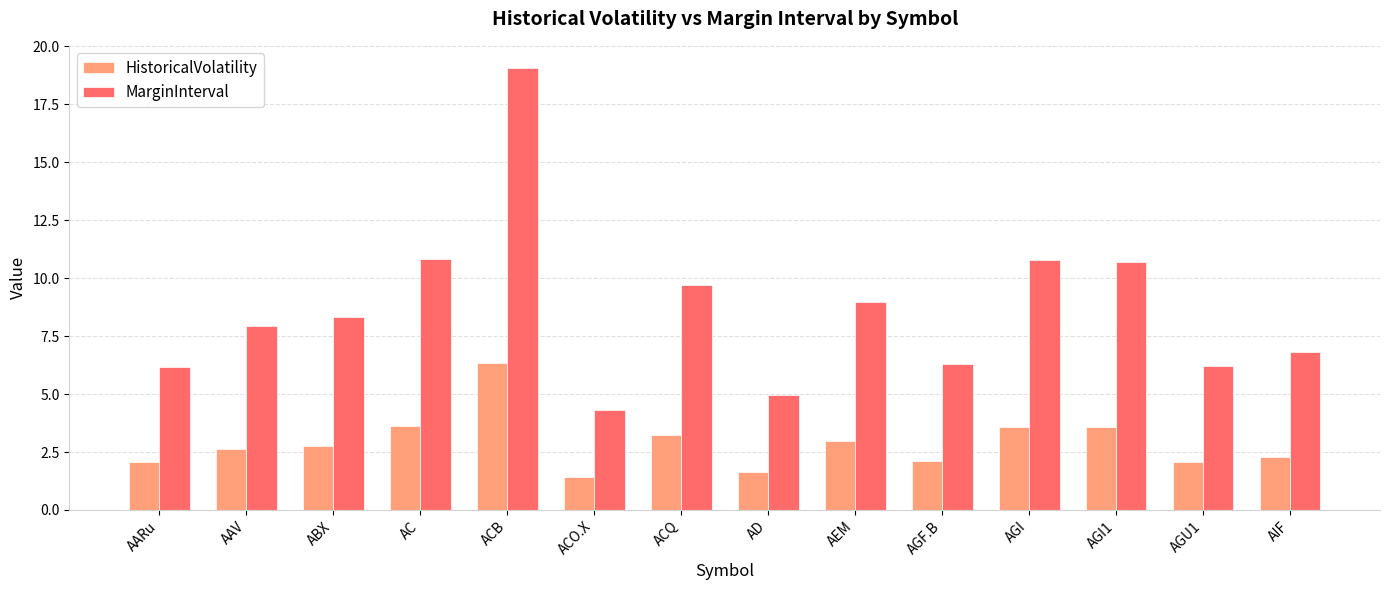

Is it true that MarginInterval equals 10.7 at AGI1?

True